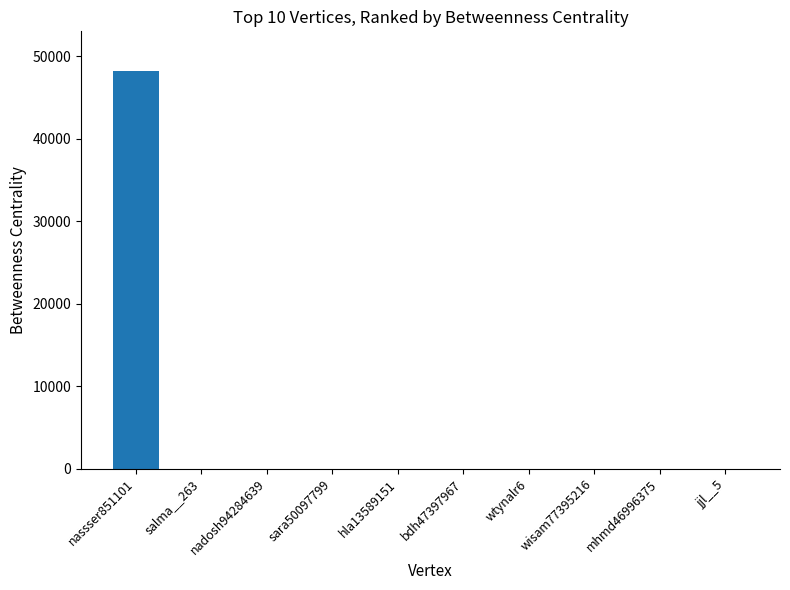

The value at wtynalr6 is 14934. True or false?

False